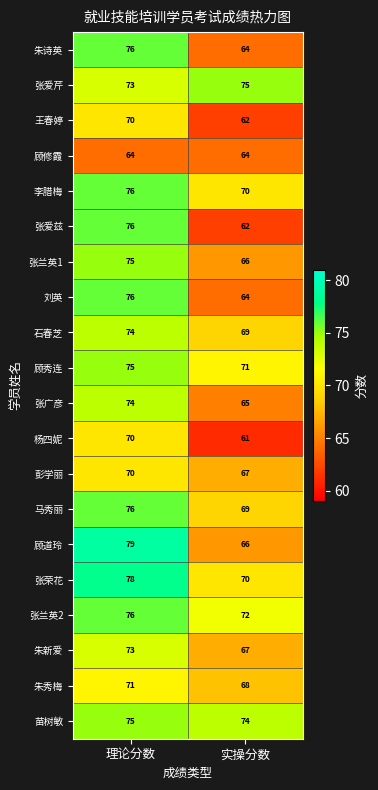

What is the total value across all series at 理论分数?

1477